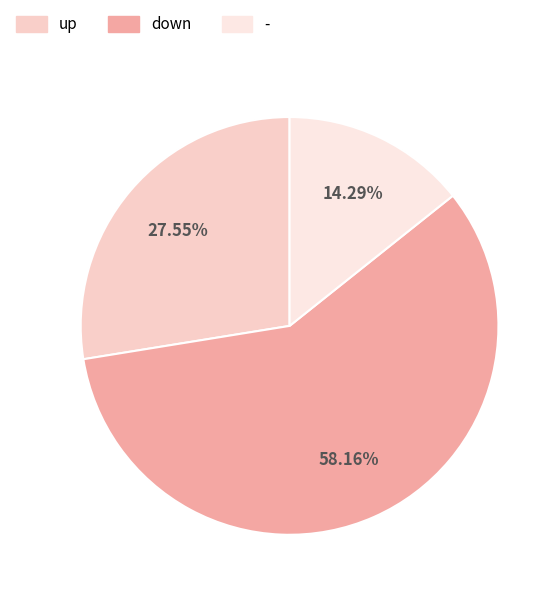

How much of the chart is everything except -?

85.7%